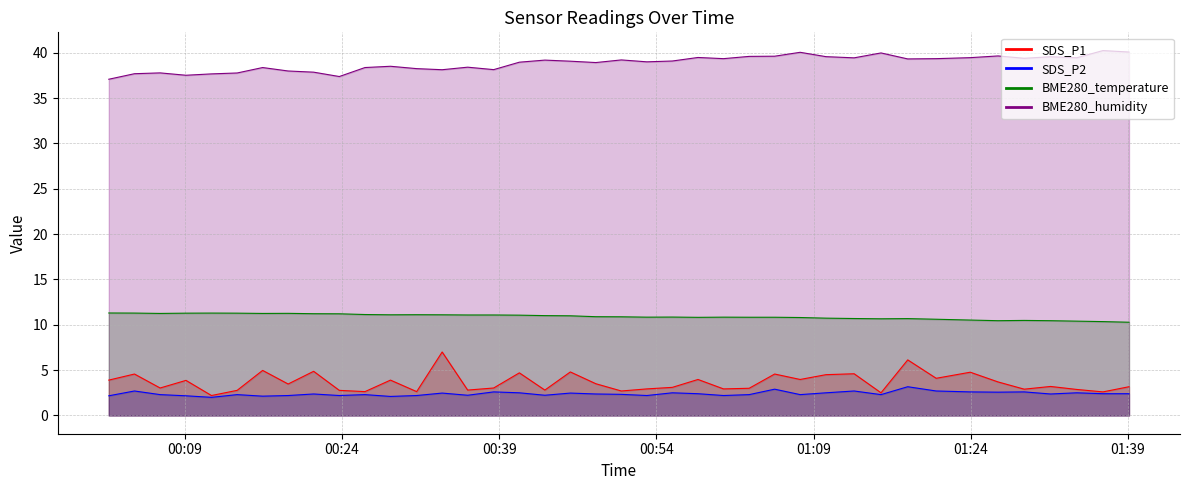

At how many categories does at least one series exceed 14?

40